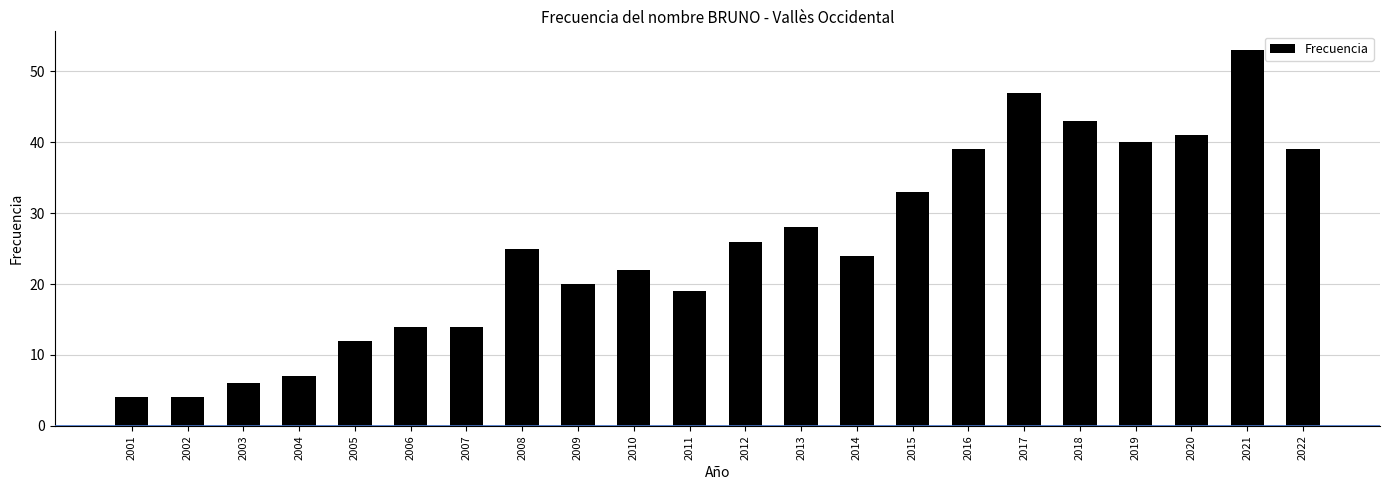

What is the change in value from 2003 to 2019?

+34